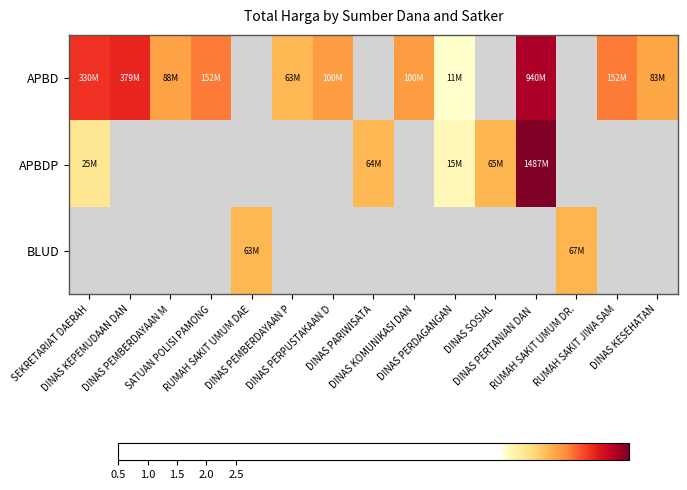

Which label corresponds to the largest value in the chart?

DINAS PERTANIAN DAN 